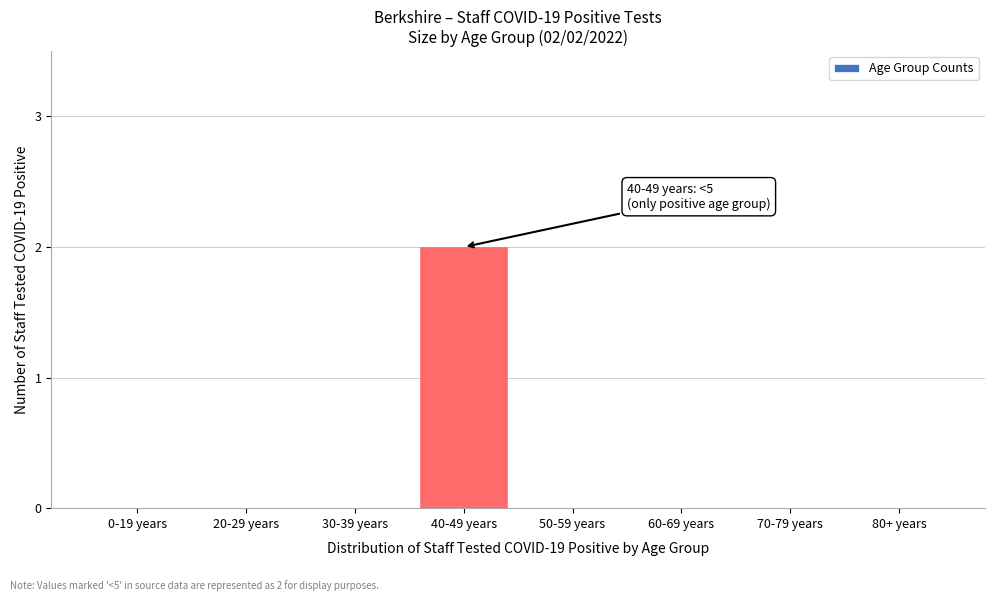

Reading left to right, transcribe all the data shown in this chart.

0-19 years=0	20-29 years=0	30-39 years=0	40-49 years=2	50-59 years=0	60-69 years=0	70-79 years=0	80+ years=0